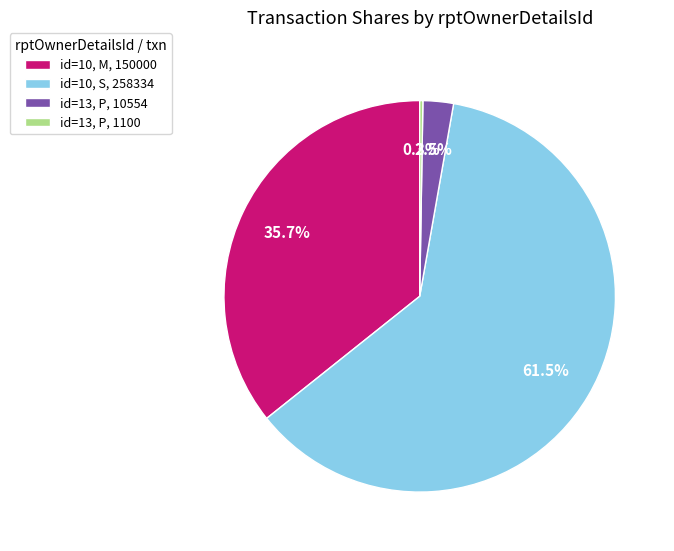

Between id=13, P, 10554 and id=10, M, 150000, which is larger?

id=10, M, 150000